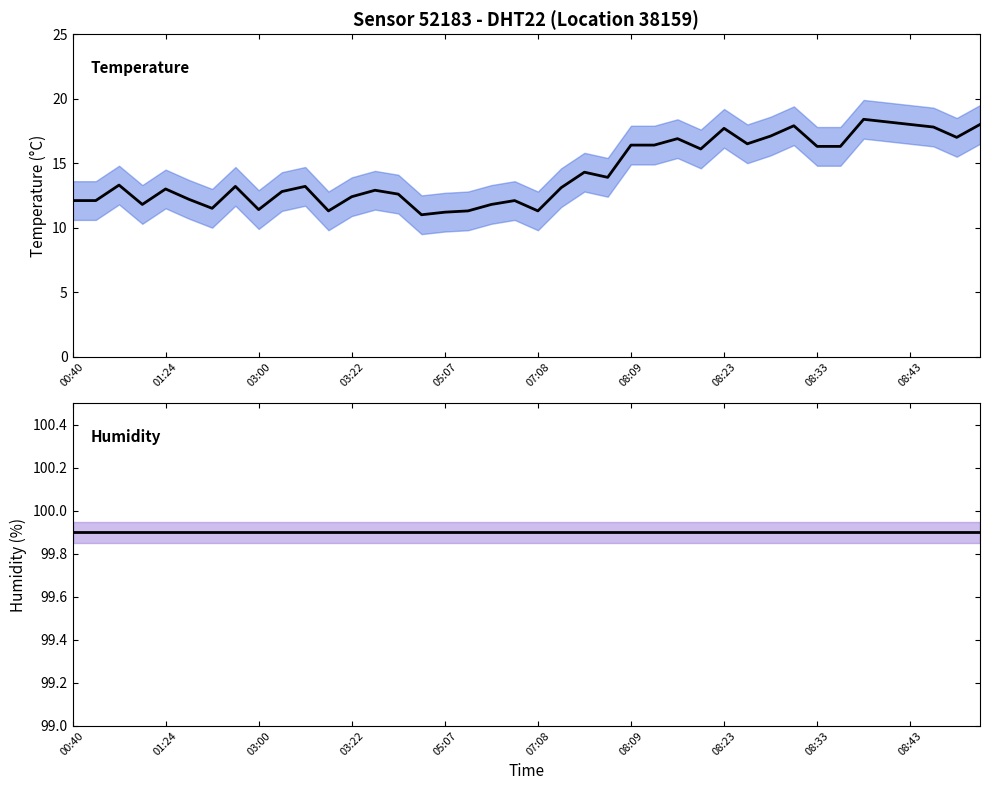

True or false: humidity and temperature intersect in this chart.

False